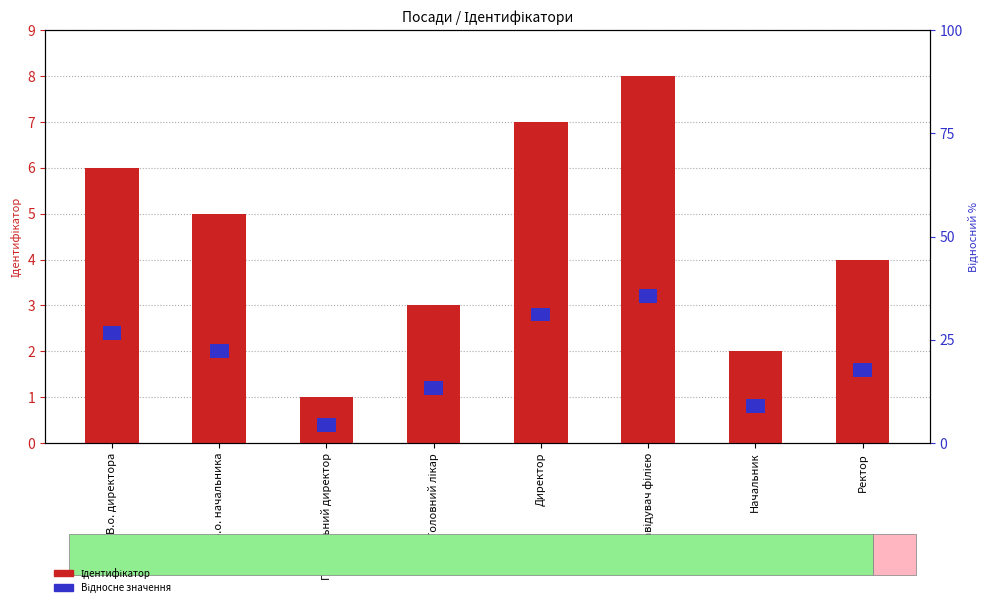

The value of Ідентифікатор at Ректор is 4.0. True or false?

True